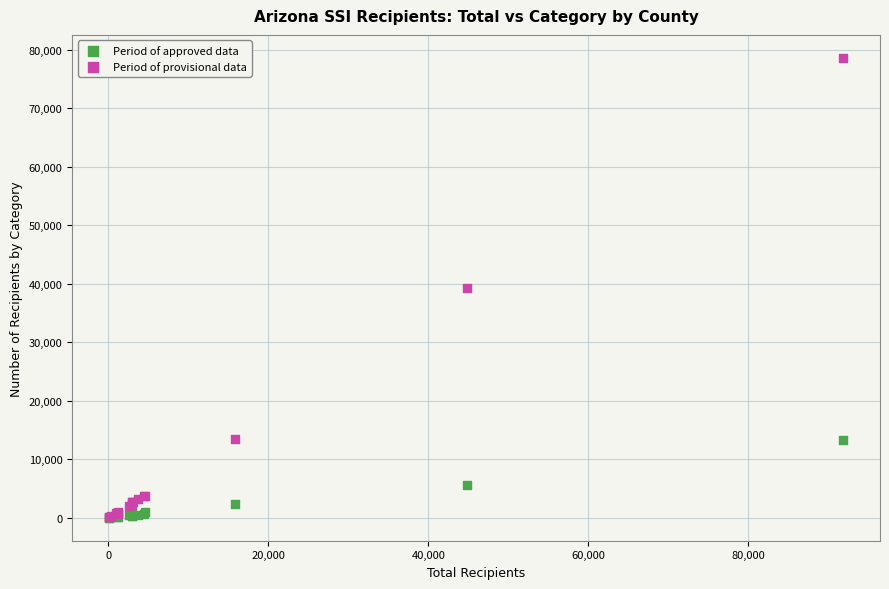

Which series reaches the maximum Y coordinate?

Period of provisional data